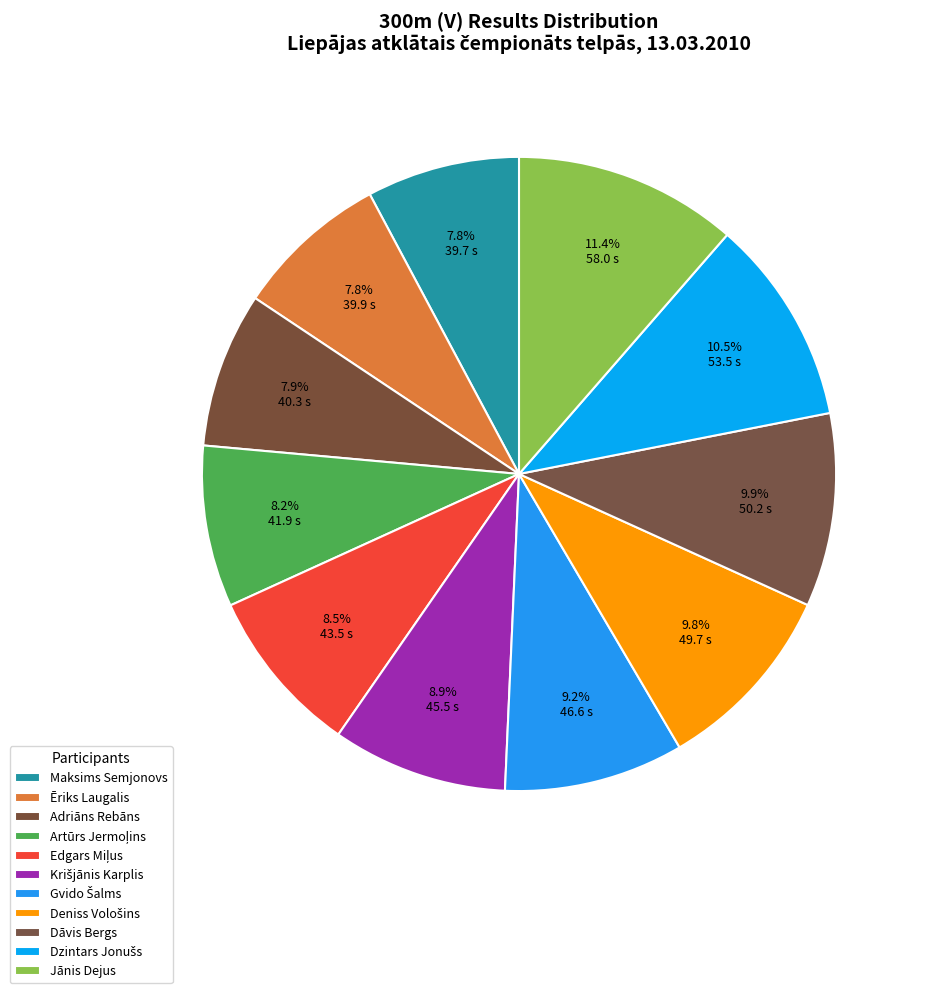

True or false: Gvido Šalms accounts for 9% of the total.

True